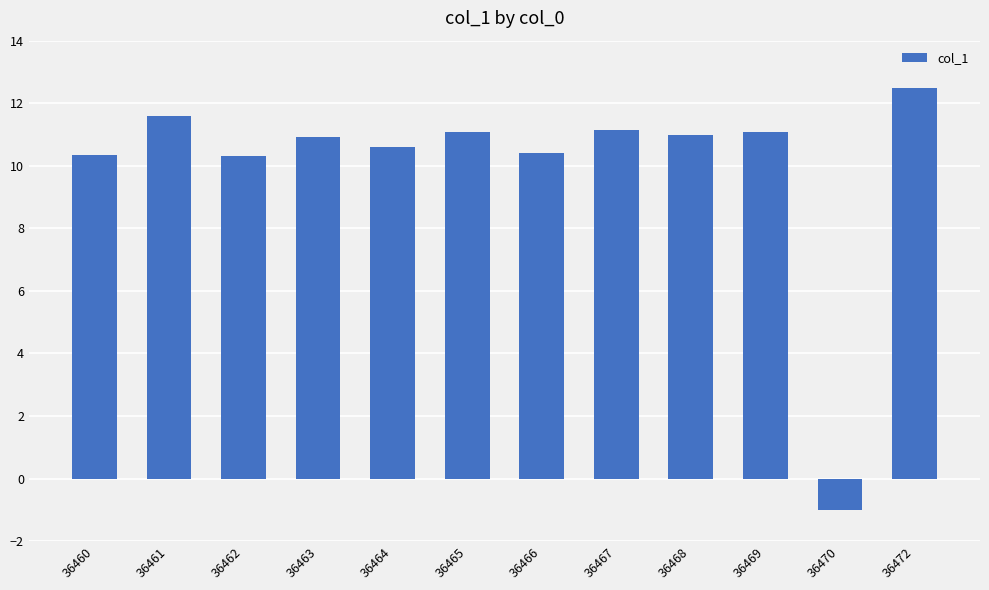

What is the average value?

10.0